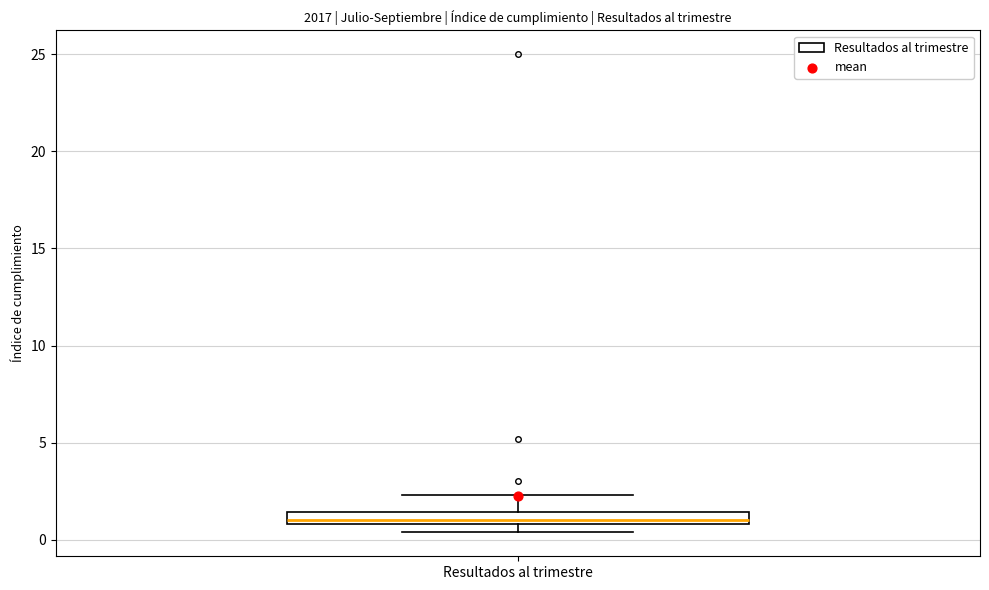

Where is the upper edge of the box for Resultados al trimestre on the y-axis? The values are not printed on the chart, so give them approximately, as read against the axis.

1.5